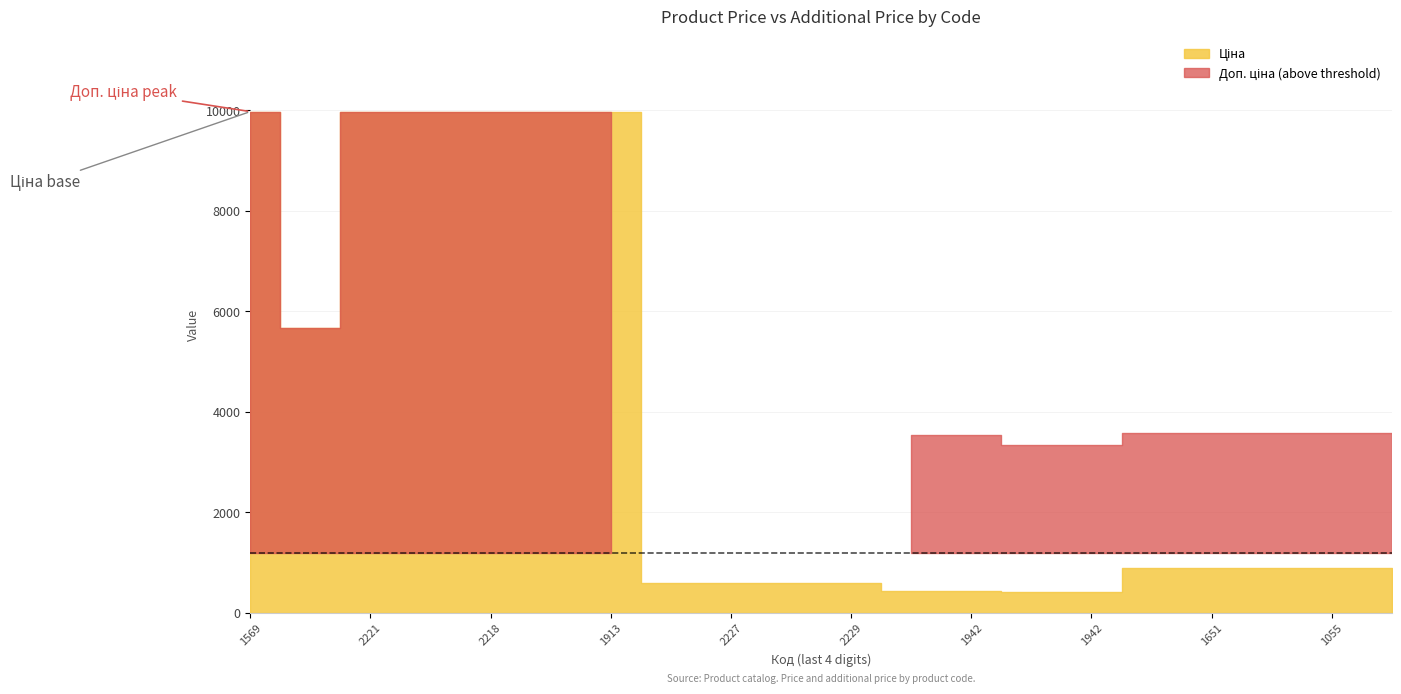

What position from the left is 283291055?

19